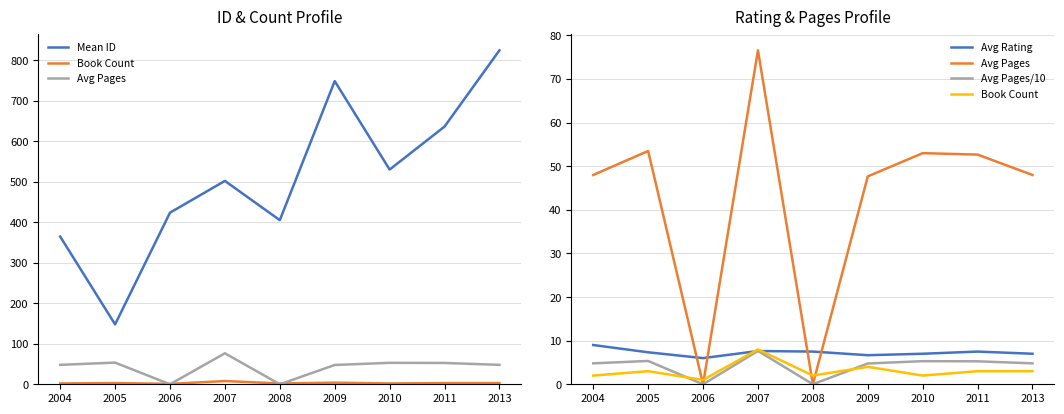

What is the average value of the Avg Pages/10 series?

4.2